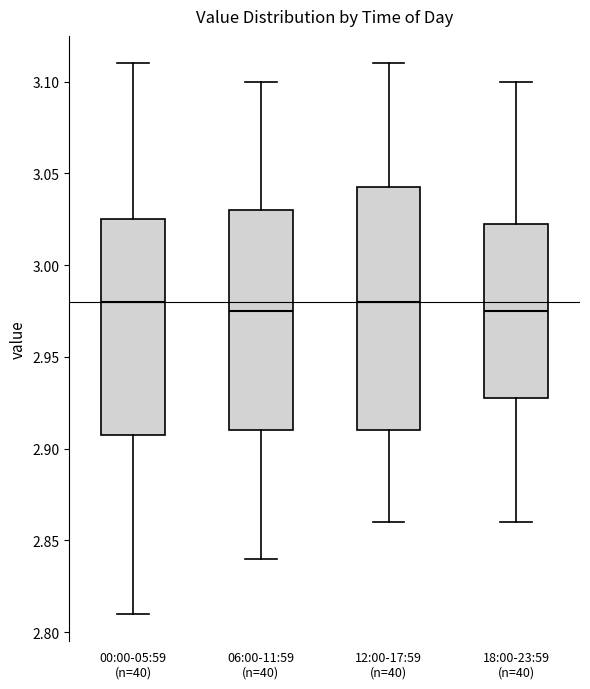

Reading left to right, transcribe this box plot: for each box, give where its median line is, the range the box spans, and where its two whiskers end, as read against the y-axis. The values are not printed on the chart, so give them approximately, as read against the axis.

00:00-05:59 (n=40): median 2.980, box 2.910 to 3.025, whiskers 2.810 to 3.110
06:00-11:59 (n=40): median 2.975, box 2.910 to 3.030, whiskers 2.840 to 3.100
12:00-17:59 (n=40): median 2.980, box 2.910 to 3.045, whiskers 2.860 to 3.110
18:00-23:59 (n=40): median 2.975, box 2.930 to 3.025, whiskers 2.860 to 3.100